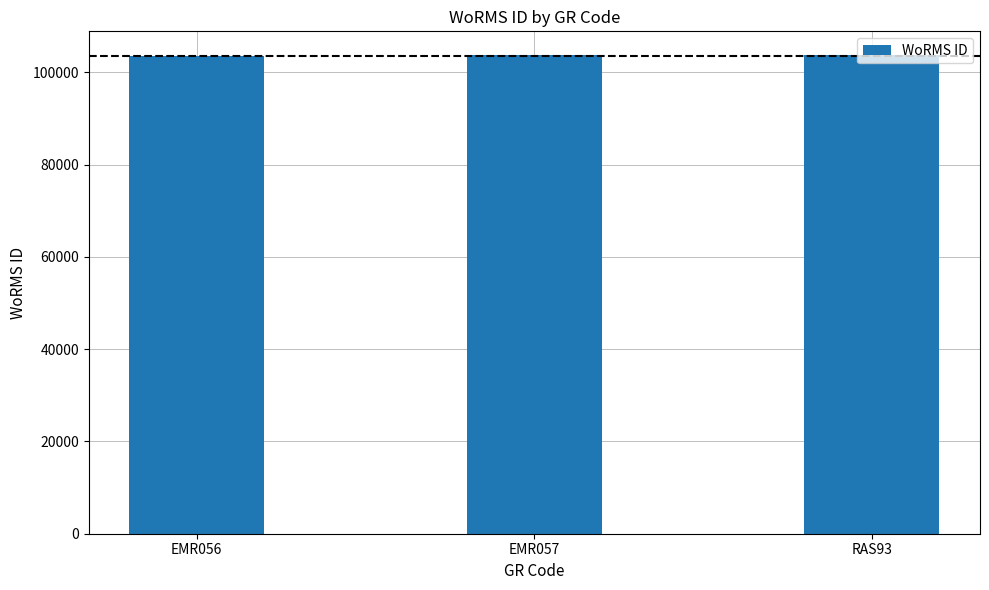

What is the smallest value displayed?

103483